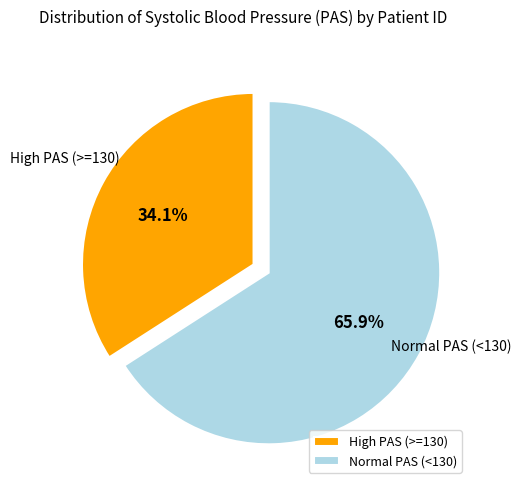

Which slice is the largest?

Normal PAS (<130)